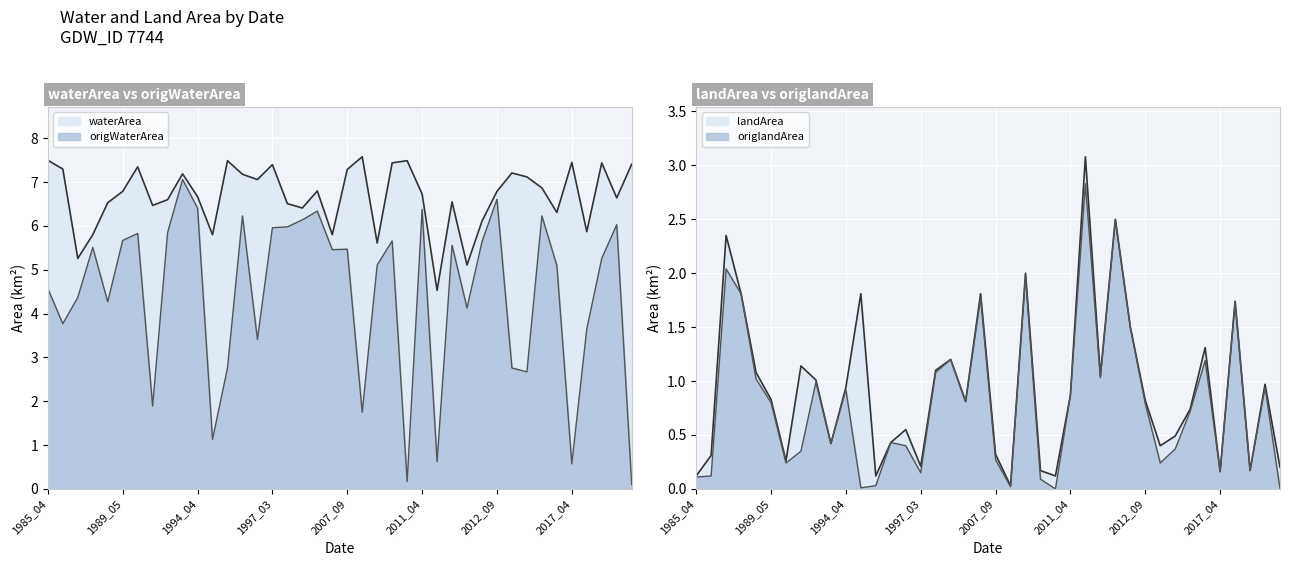

How many categories are shown in the chart?

40